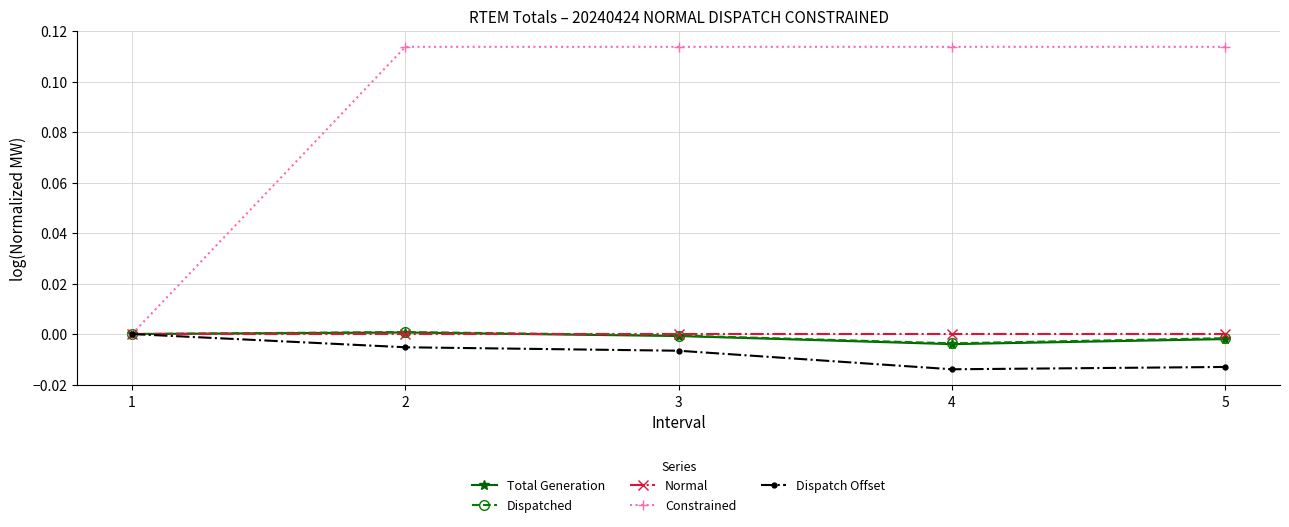

Does the chart have visible grid lines?

Yes